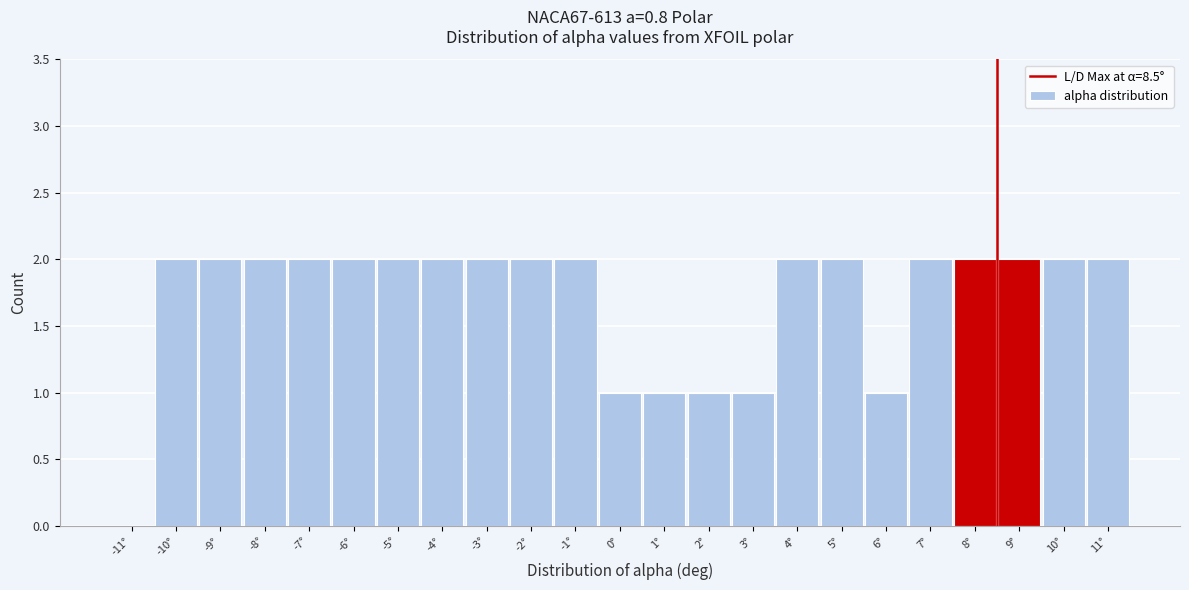

Reading left to right, transcribe this chart: for each bar, give the range it covers on the x-axis and its height. The values are not printed on the chart, so give them approximately, as read against the axis.

-11.5 to -10.5: 0
-10.5 to -9.5: 2
-9.5 to -8.5: 2
-8.5 to -7.5: 2
-7.5 to -6.5: 2
-6.5 to -5.5: 2
-5.5 to -4.5: 2
-4.5 to -3.5: 2
-3.5 to -2.5: 2
-2.5 to -1.5: 2
-1.5 to -0.5: 2
-0.5 to 0.5: 1
0.5 to 1.5: 1
1.5 to 2.5: 1
2.5 to 3.5: 1
3.5 to 4.5: 2
4.5 to 5.5: 2
5.5 to 6.5: 1
6.5 to 7.5: 2
7.5 to 8.5: 2
8.5 to 9.5: 2
9.5 to 10.5: 2
10.5 to 11.5: 2